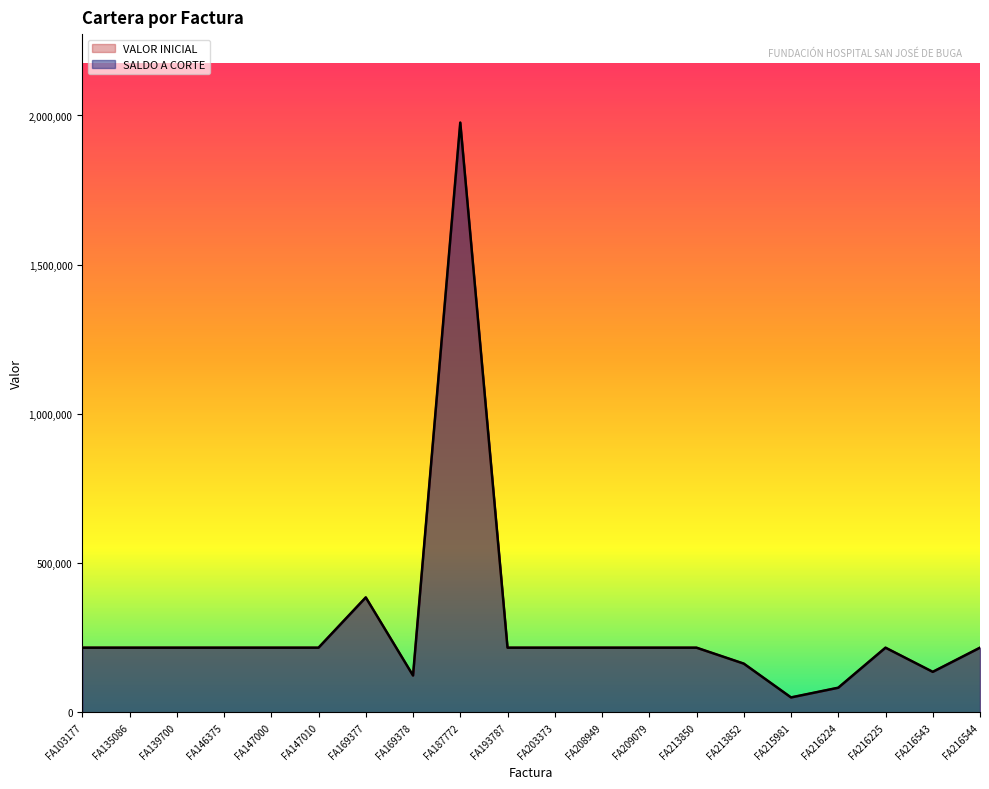

What is the value of the SALDO A CORTE point at the 4th from the left?

216994